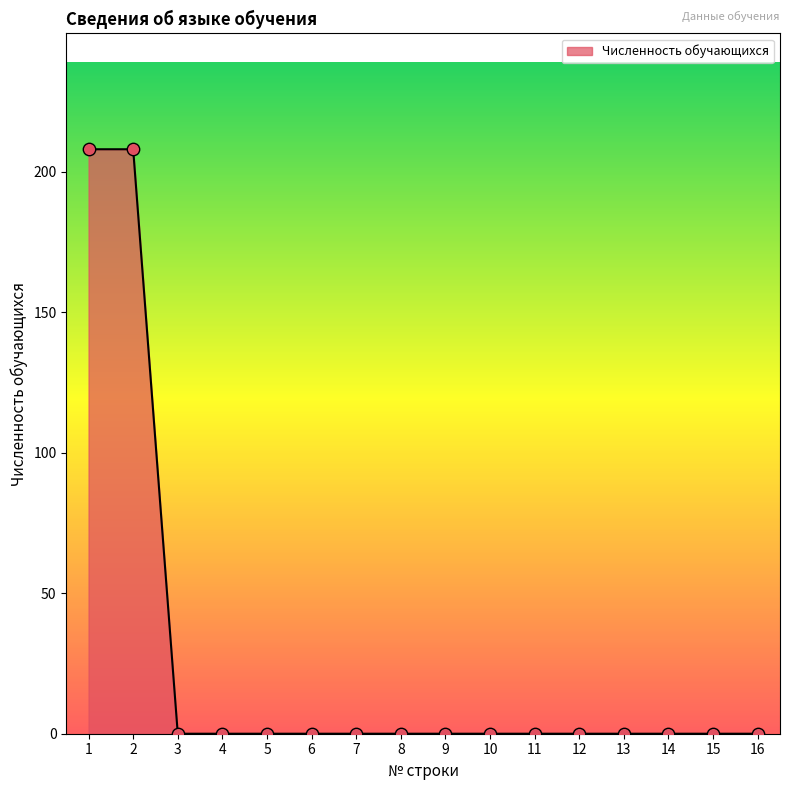

What is the change in value from 2 to 3?

-208